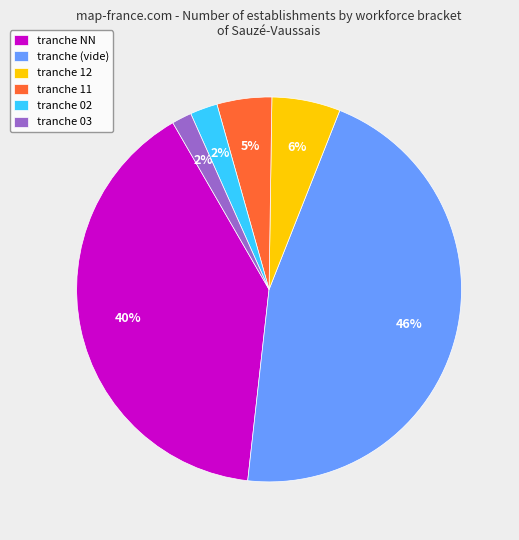

Does any single category account for the majority?

No